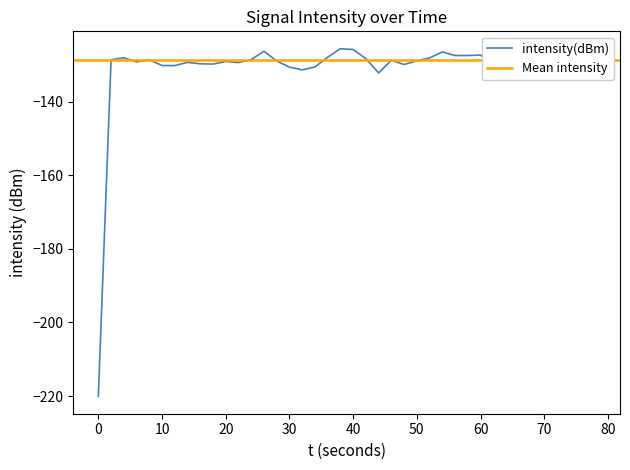

The intensity(dBm) series shows -128.9 at 50. True or false?

True